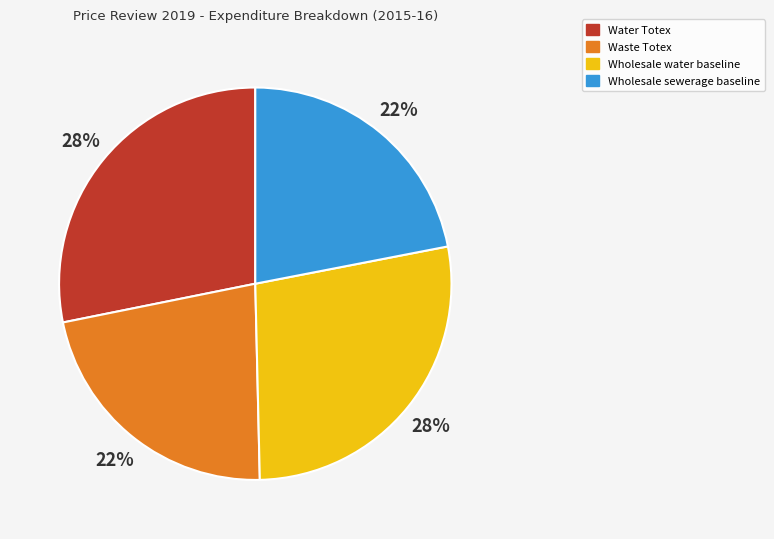

Does Wholesale water baseline account for over 50% of the chart?

No